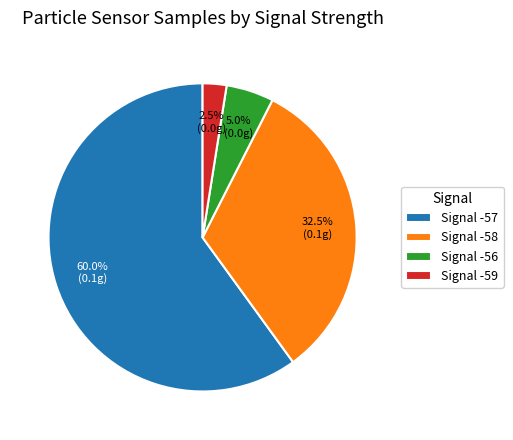

What is the ratio of the value at Signal -57 to the value at Signal -56?

12.0